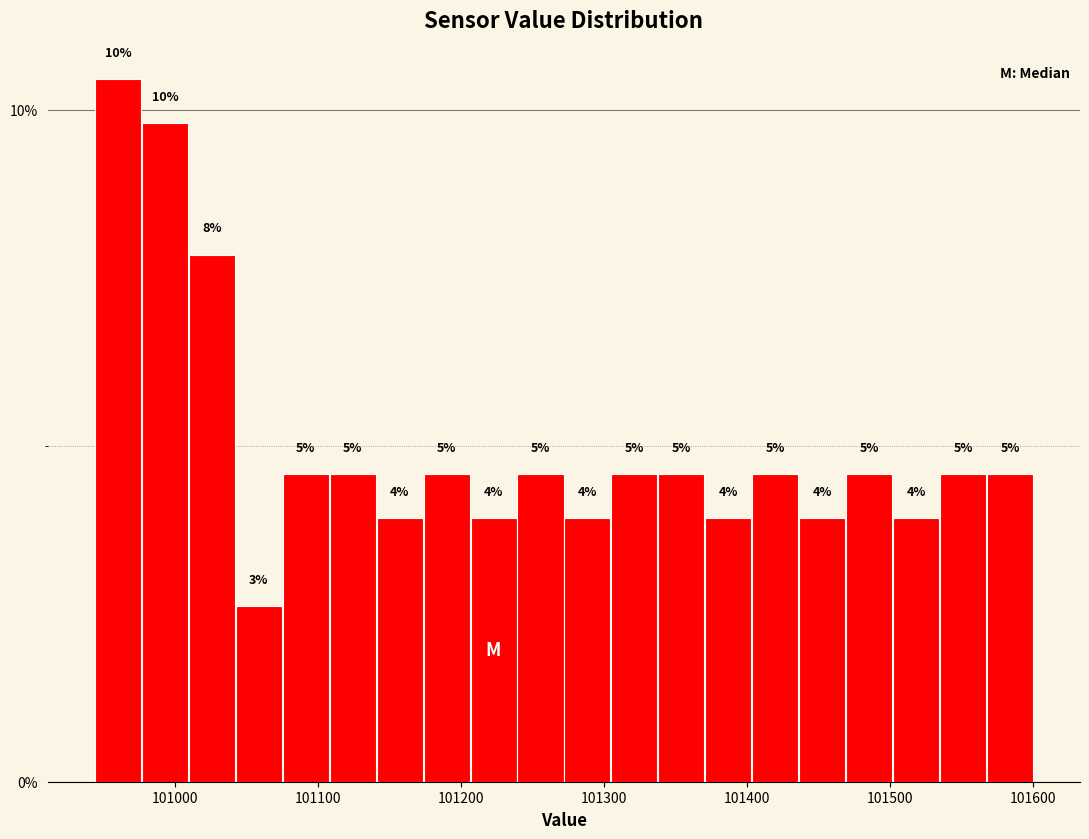

Around what value on the x-axis is the tallest bar? Give the approximate position of its centre, as read against the axis.

100960